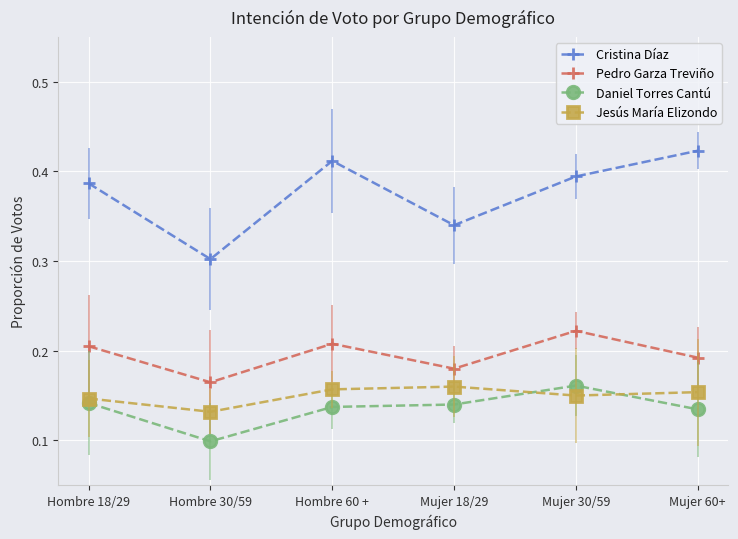

At which label does Pedro Garza Treviño reach its minimum?

Hombre 30/59